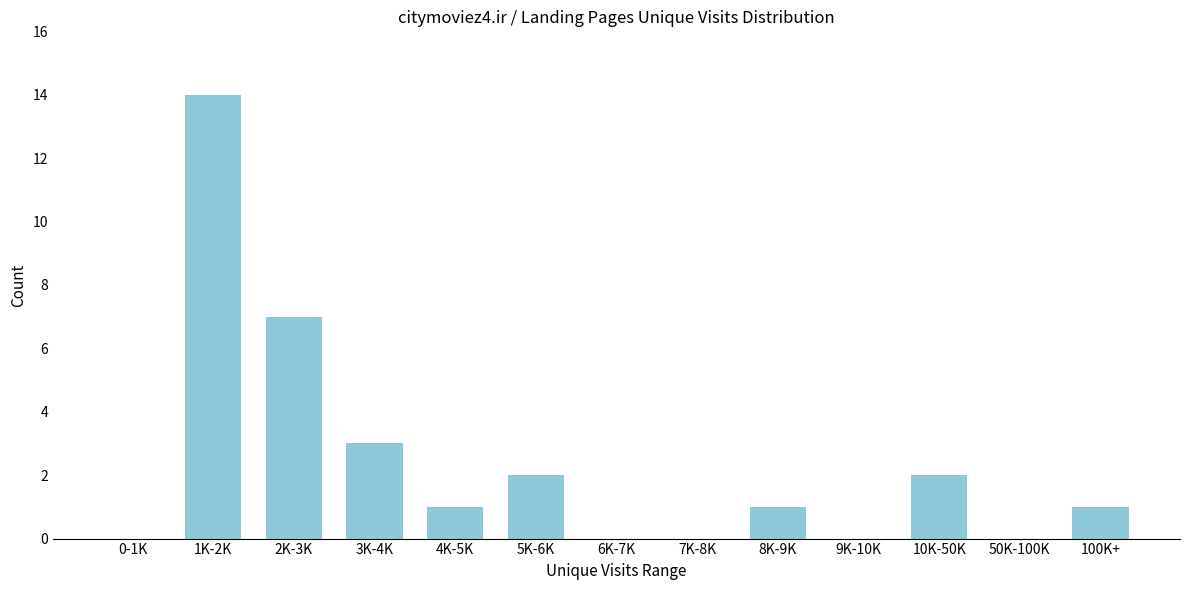

Reading right to left, what are all the values shown in this chart?

100K+=1	50K-100K=0	10K-50K=2	9K-10K=0	8K-9K=1	7K-8K=0	6K-7K=0	5K-6K=2	4K-5K=1	3K-4K=3	2K-3K=7	1K-2K=14	0-1K=0